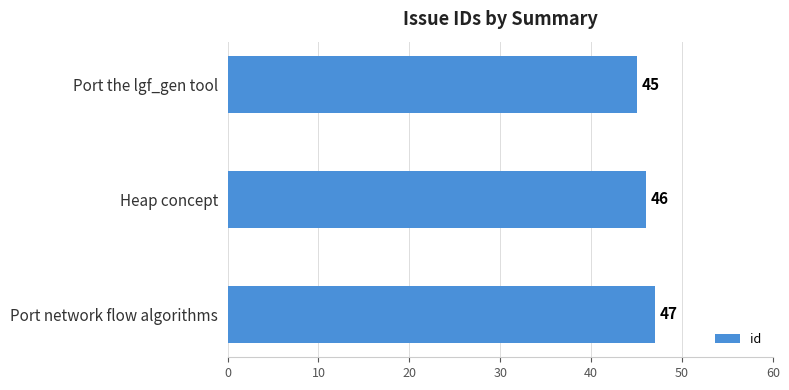

What is the ratio of the value at Port the lgf_gen tool to the value at Port network flow algorithms?

1.0